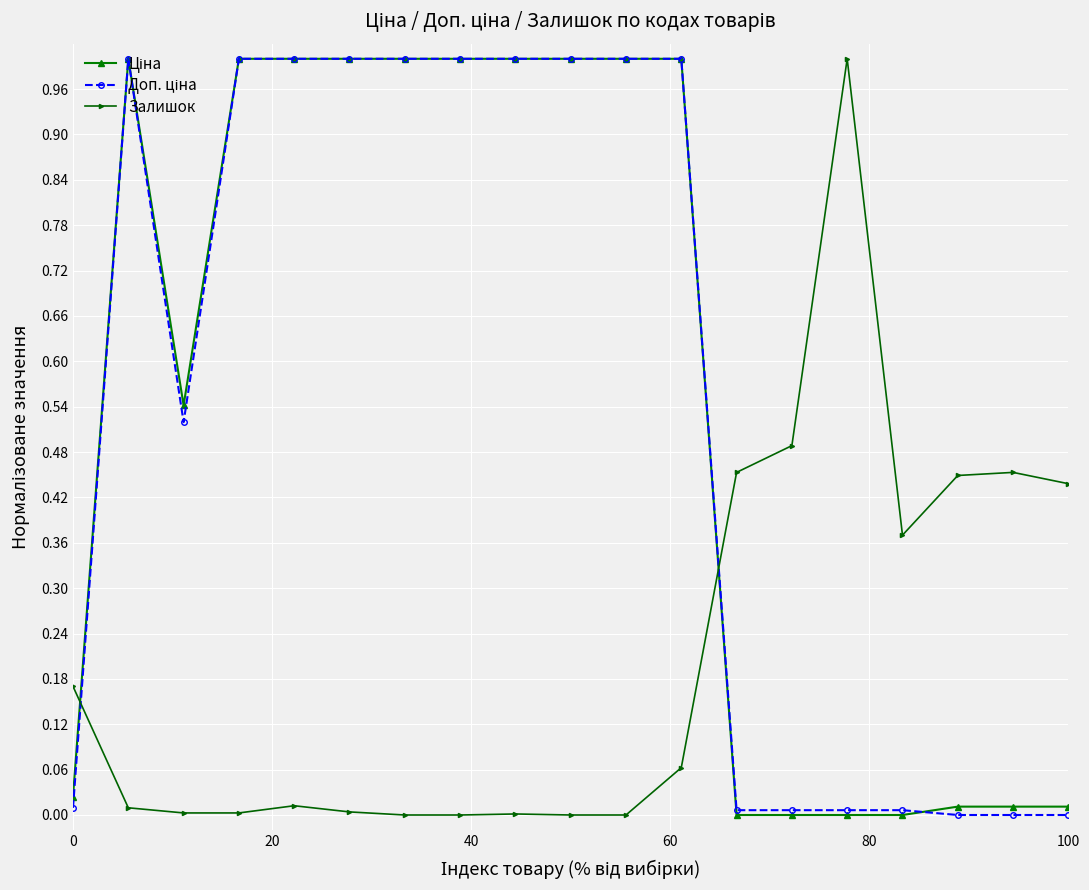

What is the greatest value displayed?

1.0